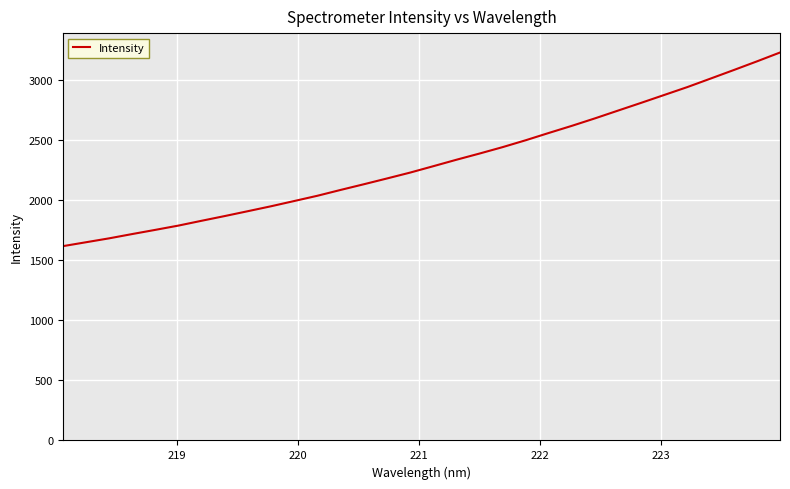

What is the difference between the maximum and minimum values?

1610.3